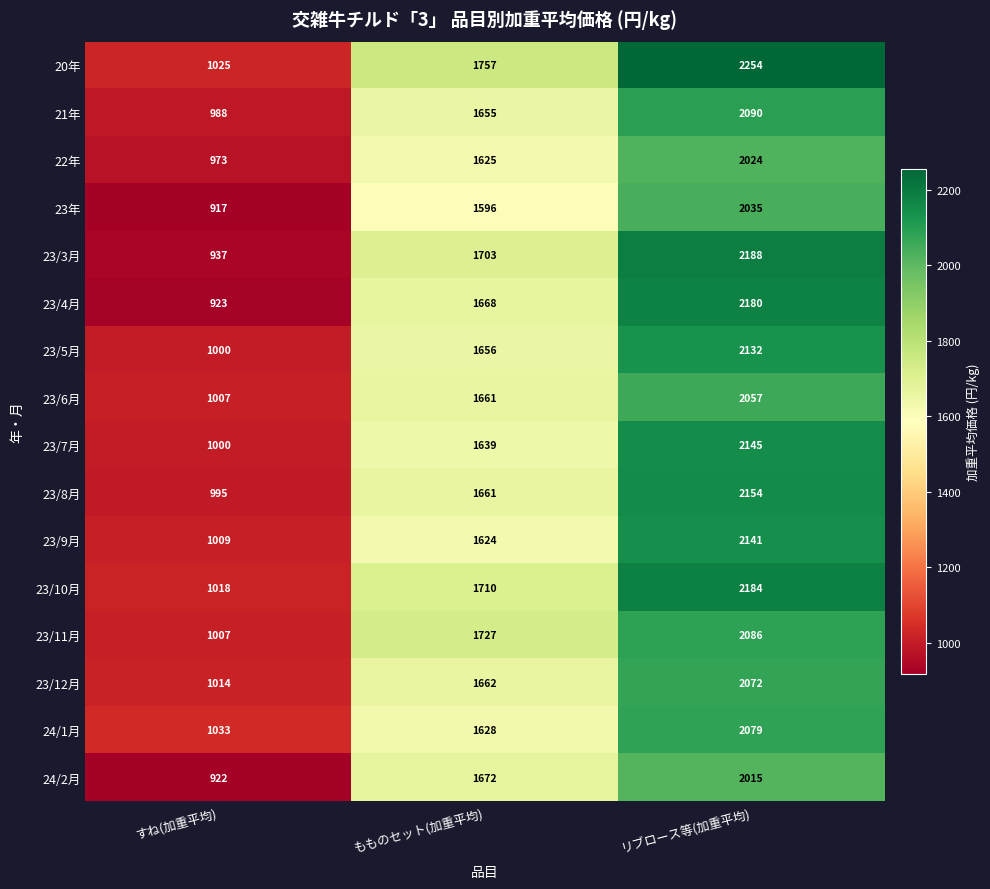

What is the difference between the second highest and minimum values in the 20年 series?

732